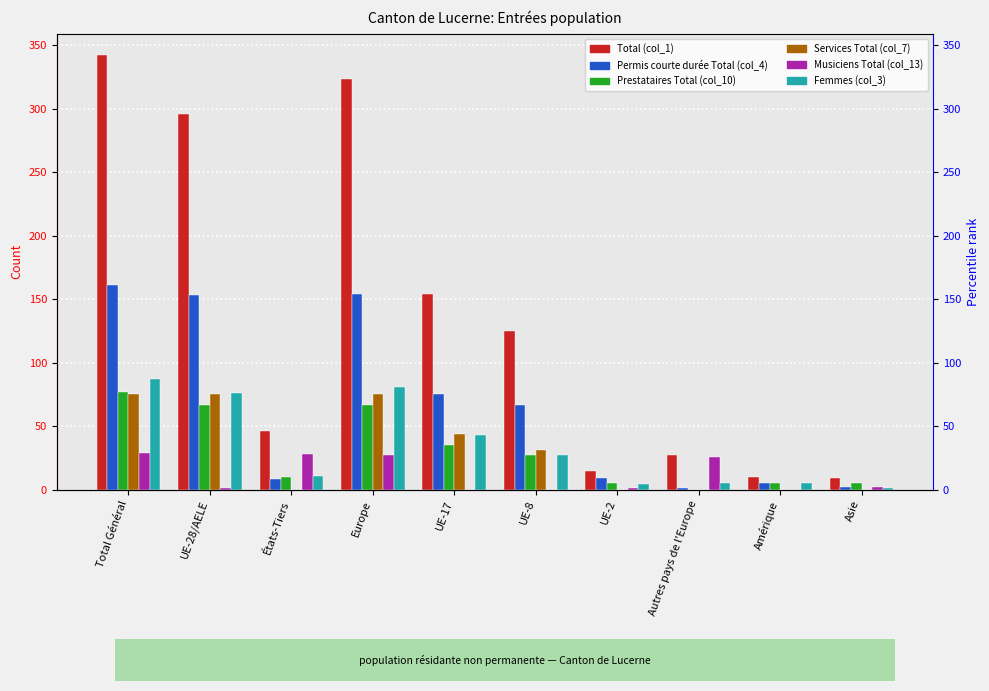

List the series in order of their peak value, lowest first.

Musiciens Total (col_13), Services Total (col_7), Prestataires Total (col_10), Femmes (col_3), Permis courte durée Total (col_4), Total (col_1)